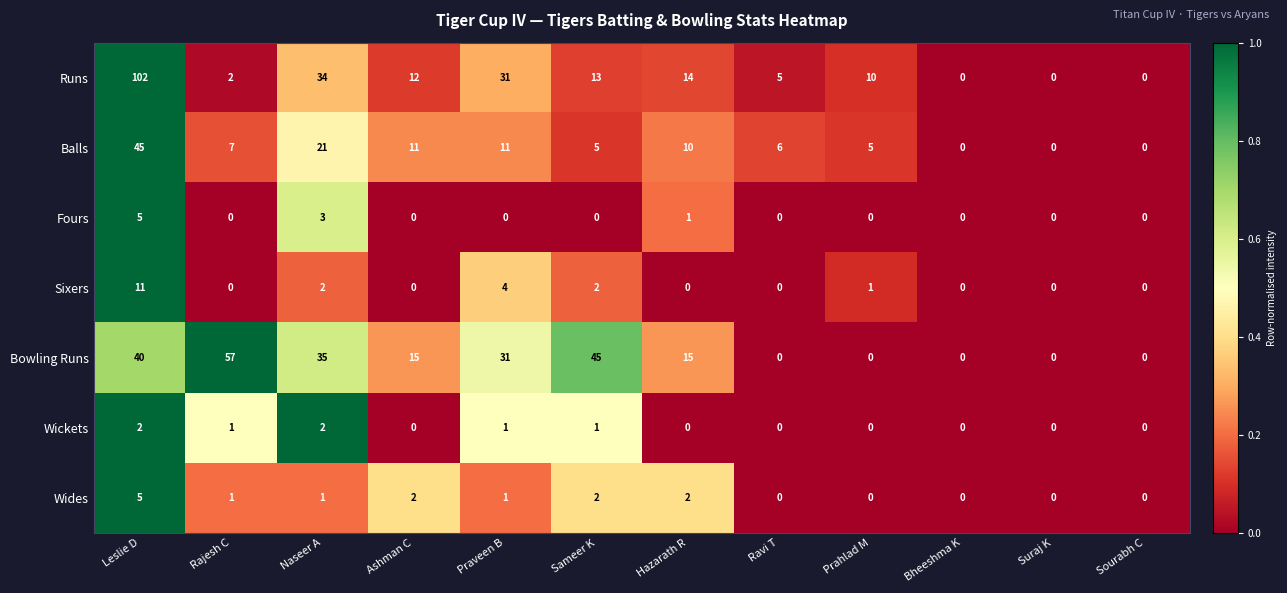

Count the number of data series in this chart.

7